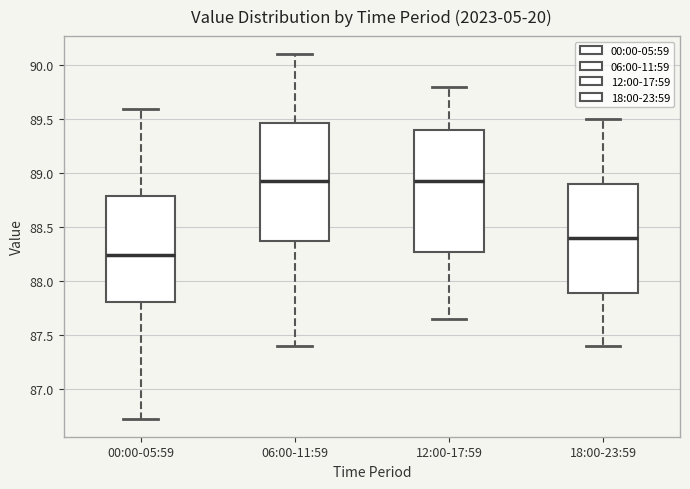

Where is the lower edge of the box for 06:00-11:59 on the y-axis? The values are not printed on the chart, so give them approximately, as read against the axis.

88.40